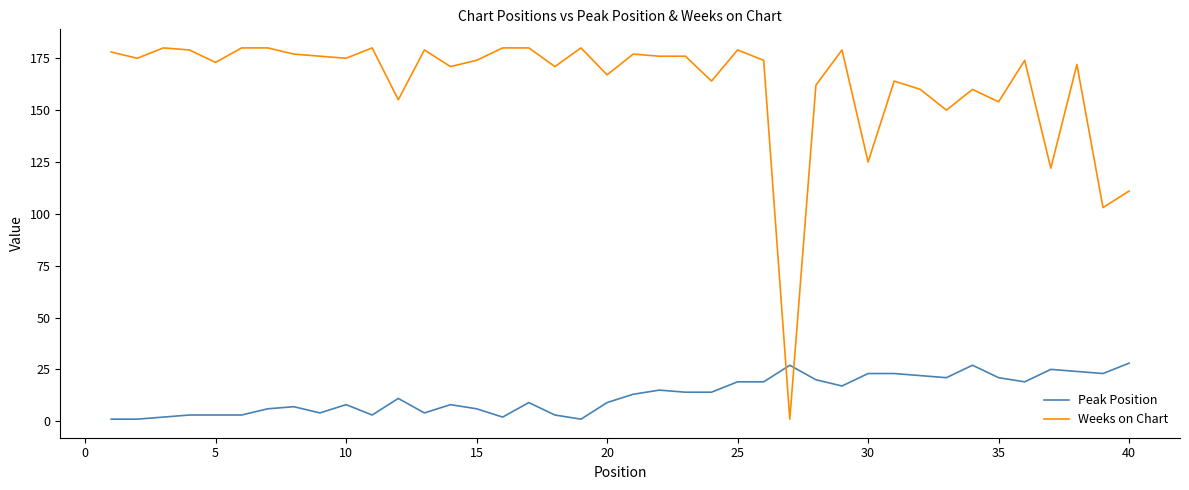

Reading left to right, what are all the values shown in this chart?

Peak Position: 1	1	2	3	3	3	6	7	4	8	3	11	4	8	6	2	9	3	1	9	13	15	14	14	19	19	27	20	17	23	23	22	21	27	21	19	25	24	23	28
Weeks on Chart: 178	175	180	179	173	180	180	177	176	175	180	155	179	171	174	180	180	171	180	167	177	176	176	164	179	174	1	162	179	125	164	160	150	160	154	174	122	172	103	111